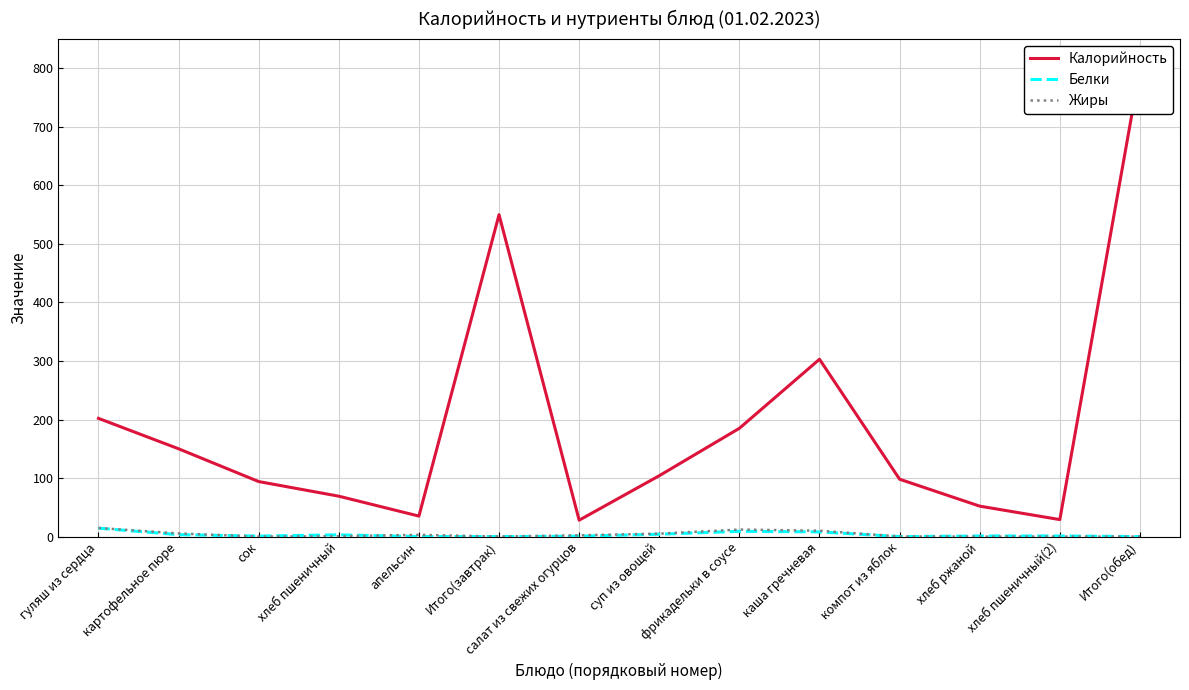

Reading left to right, list all the values displayed in this chart.

Калорийность: 202.0	150.0	94.0	69.0	35.0	550.0	28.0	104.0	185.0	303.0	98.0	52.0	29.0	799.0
Белки: 14.3	3.3	0.8	3.0	0.0	0.0	0.7	4.0	9.0	8.0	0.0	1.0	1.0	0.0
Жиры: 14.7	5.4	0.0	0.6	3.0	0.0	2.1	5.0	12.0	10.0	0.2	0.0	0.0	0.0